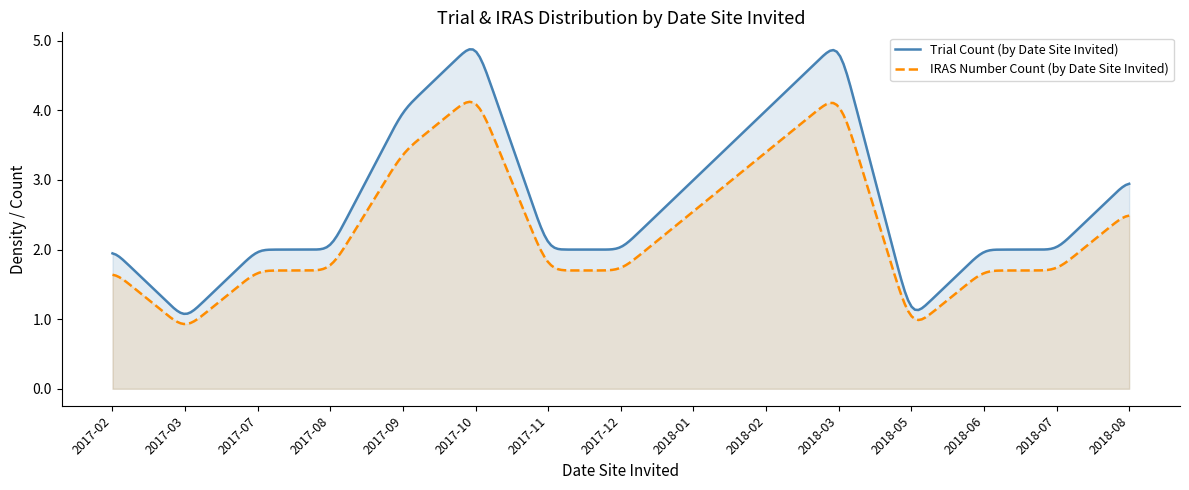

At which category is the sum across all series the highest?

2017-10